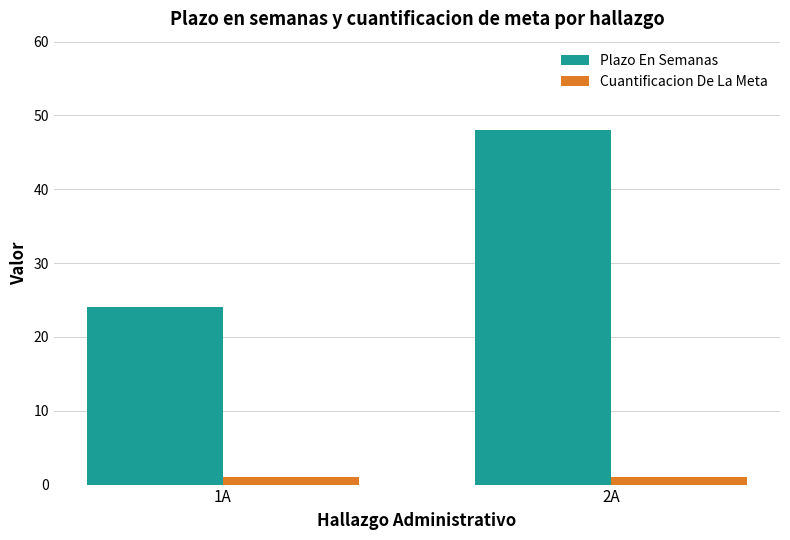

Reading left to right, extract all data points from this chart.

Plazo En Semanas: 1A=24	2A=48
Cuantificacion De La Meta: 1A=1	2A=1